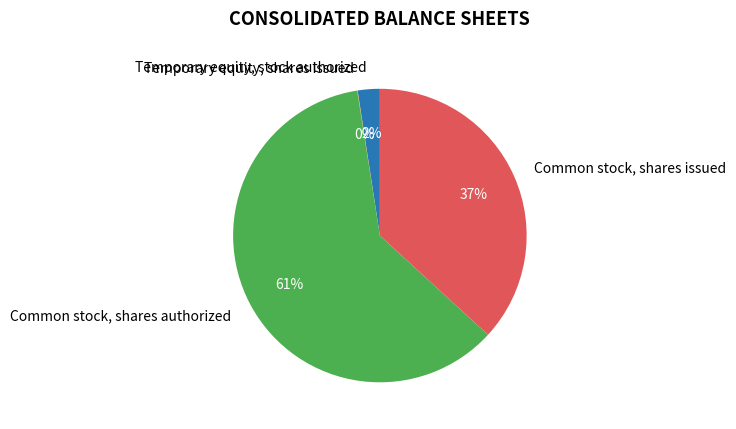

Which slice represents more than half of the pie?

Common stock, shares authorized